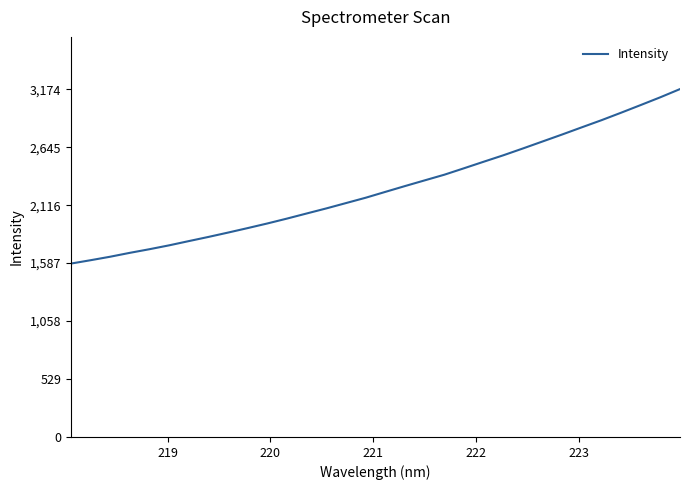

What is the greatest value displayed?

3175.5